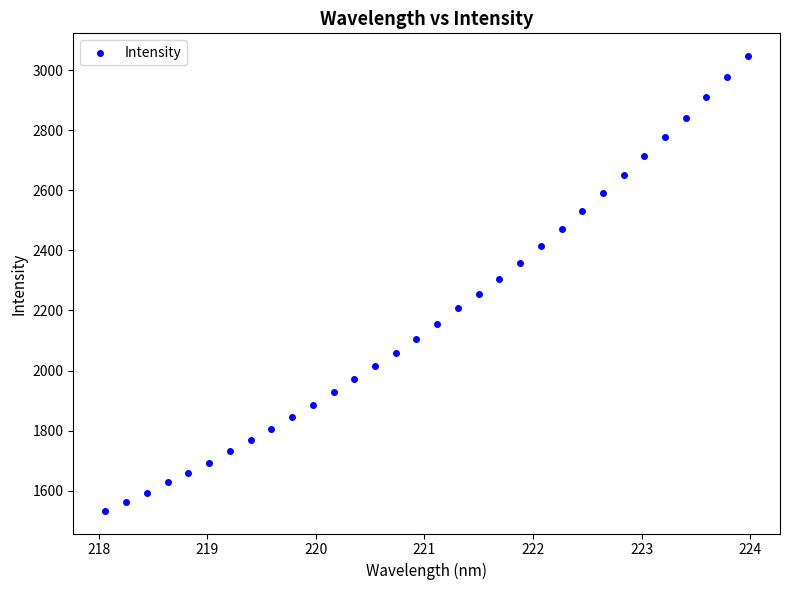

What is the range of X values (max minus min)?

5.9